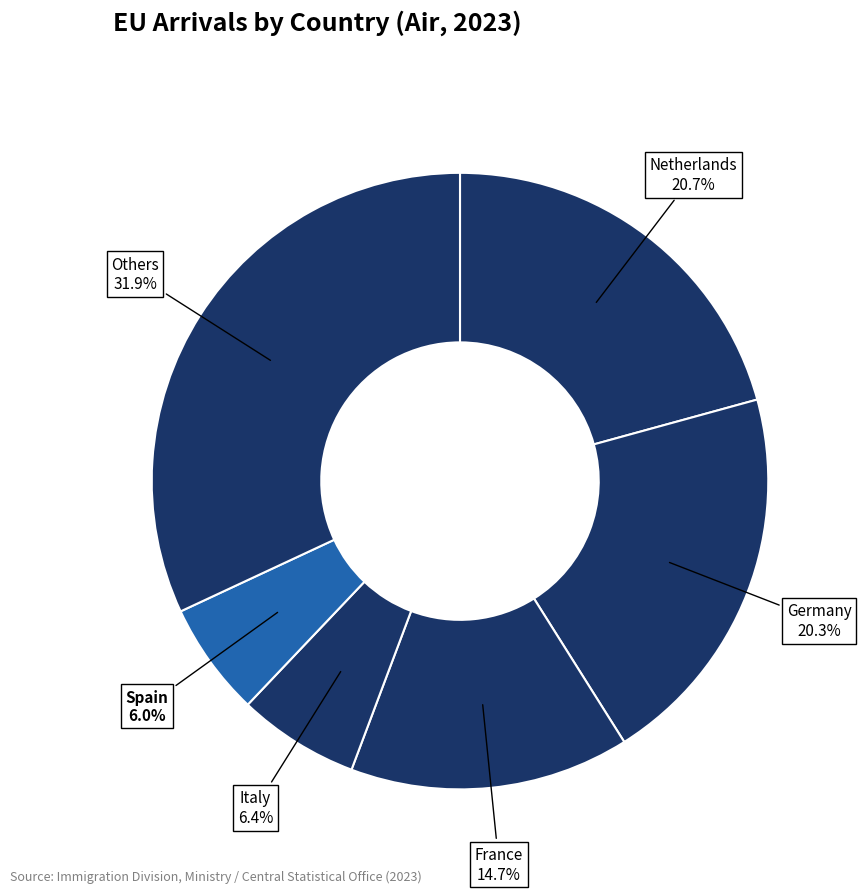

Approximately how many times larger is the value at Others compared to Italy?

5.0